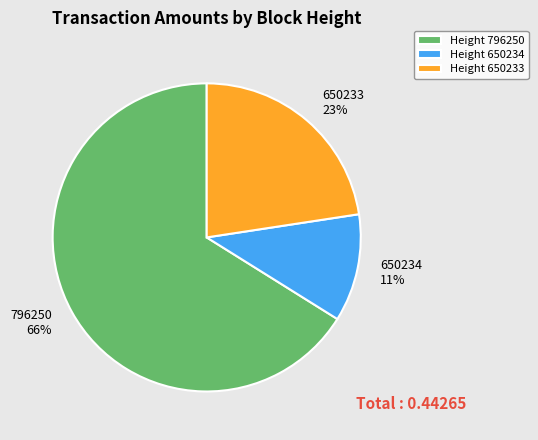

Which has a higher value, 796250 or 650233?

796250